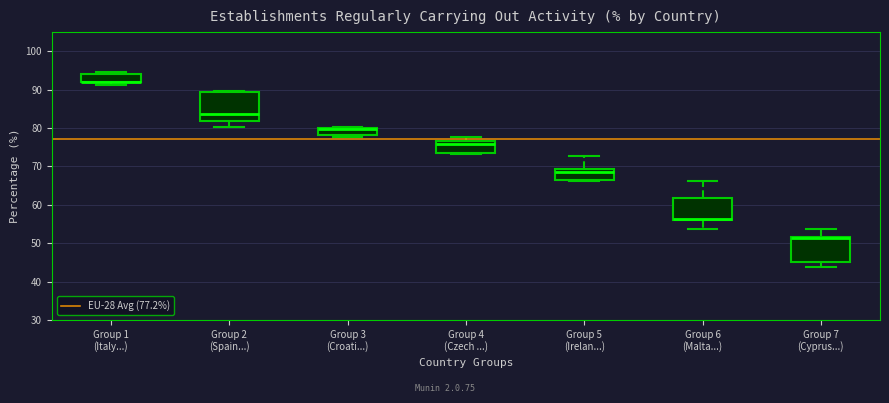

Reading left to right, transcribe this box plot: for each box, give where its median line is, the range the box spans, and where its two whiskers end, as read against the y-axis. The values are not printed on the chart, so give them approximately, as read against the axis.

Group 1 (Italy...): median 92 (drawn on the box's lower edge), box 92 to 94, whiskers 91 to 95
Group 2 (Spain...): median 84, box 82 to 89, whiskers 80 to 90
Group 3 (Croati...): median 80 (just below the box's upper edge), box 78 to 80, whiskers 78 (just below the box's lower edge) to 80
Group 4 (Czech ...): median 76, box 73 to 77, whiskers 73 to 78
Group 5 (Irelan...): median 69 (just below the box's upper edge), box 67 to 69, whiskers 66 to 73
Group 6 (Malta...): median 56 (drawn on the box's lower edge), box 56 to 62, whiskers 54 to 66
Group 7 (Cyprus...): median 51, box 45 to 52, whiskers 44 to 54